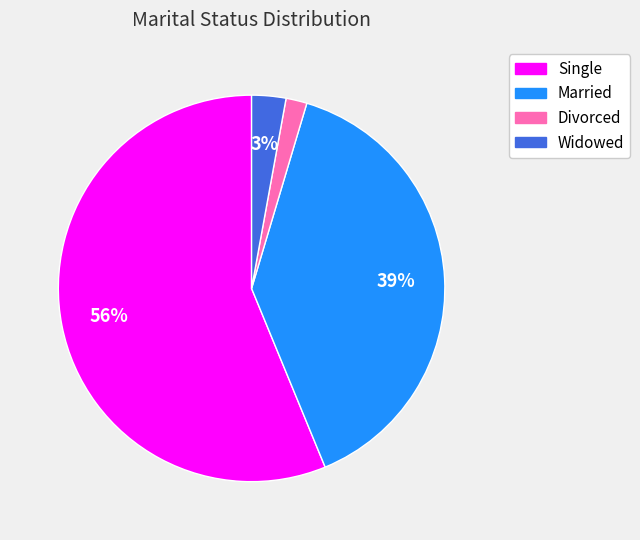

Which slice is the smallest?

Divorced